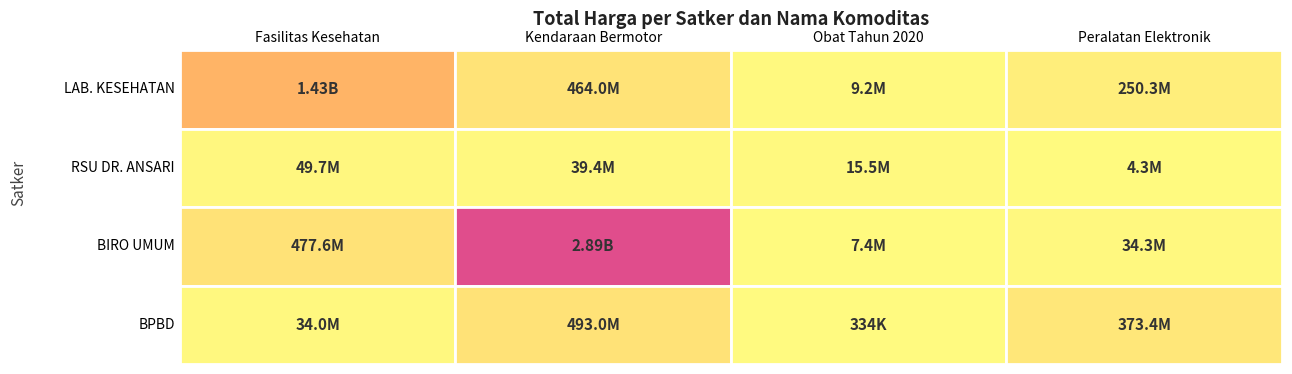

Where is Kendaraan Bermotor nearest to the value 1465781000?

BADAN PENANGGULANGAN BENCANA DAERAH